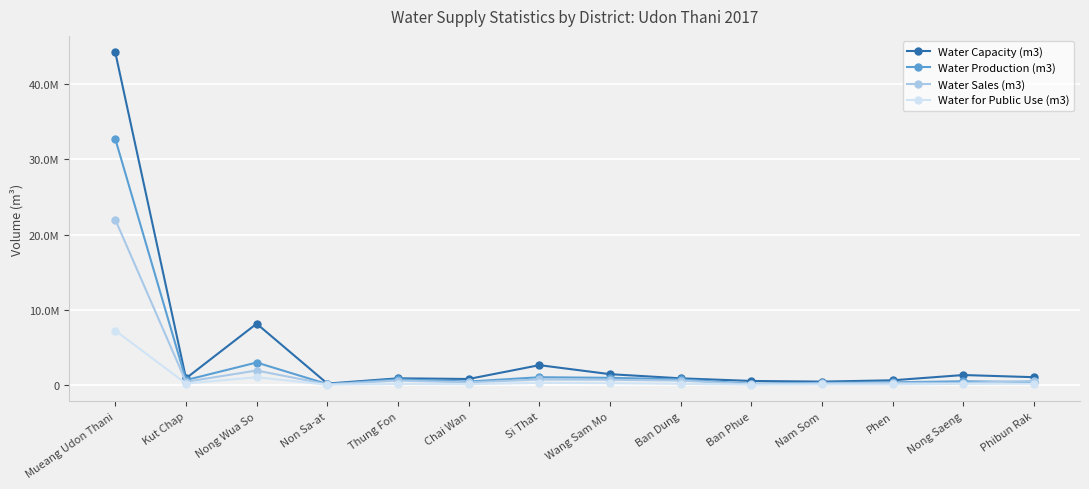

What are all the series names shown in the legend?

Water Capacity (m3), Water Production (m3), Water Sales (m3), Water for Public Use (m3)